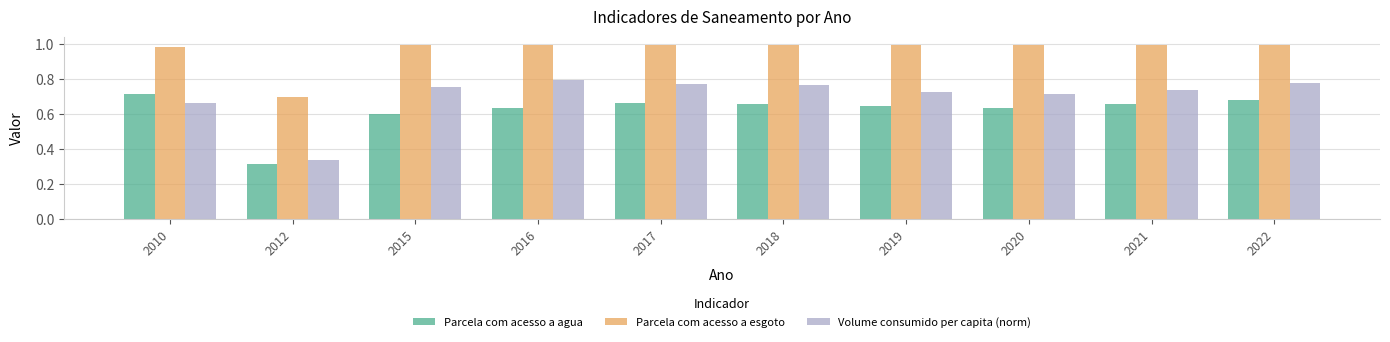

At 2018, list the series in order from smallest to largest.

Parcela com acesso a agua, Volume consumido per capita (norm), Parcela com acesso a esgoto